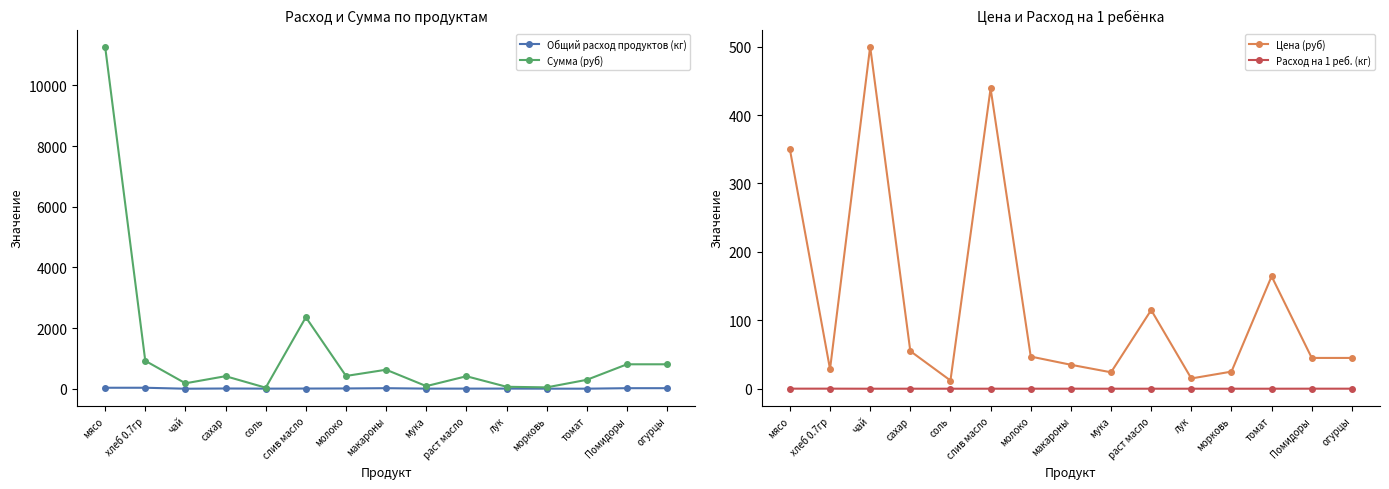

Reading right to left, what are all the values shown in this chart?

Общий расход продуктов (кг): огурцы=17.9	Помидоры=17.9	томат=1.8	морковь=1.8	лук=4.3	раст масло=3.6	мука=3.6	макароны=17.9	молоко=8.9	слив масло=5.4	соль=2.9	сахар=7.5	чай=0.4	хлеб 0.7гр=32.2	мясо=32.2
Сумма (руб): огурцы=805.5	Помидоры=805.5	томат=294.1	морковь=44.8	лук=64.4	раст масло=411.7	мука=85.9	макароны=626.5	молоко=420.6	слив масло=2356.8	соль=34.4	сахар=413.5	чай=179.0	хлеб 0.7гр=920.5	мясо=11277.0
Цена (руб): огурцы=45.0	Помидоры=45.0	томат=164.3	морковь=25.0	лук=15.0	раст масло=115.0	мука=24.0	макароны=35.0	молоко=47.0	слив масло=438.9	соль=12.0	сахар=55.0	чай=500.0	хлеб 0.7гр=28.6	мясо=350.0
Расход на 1 реб. (кг): огурцы=0.1	Помидоры=0.1	томат=0.0	морковь=0.0	лук=0.0	раст масло=0.0	мука=0.0	макароны=0.1	молоко=0.0	слив масло=0.0	соль=0.0	сахар=0.0	чай=0.0	хлеб 0.7гр=0.1	мясо=0.1